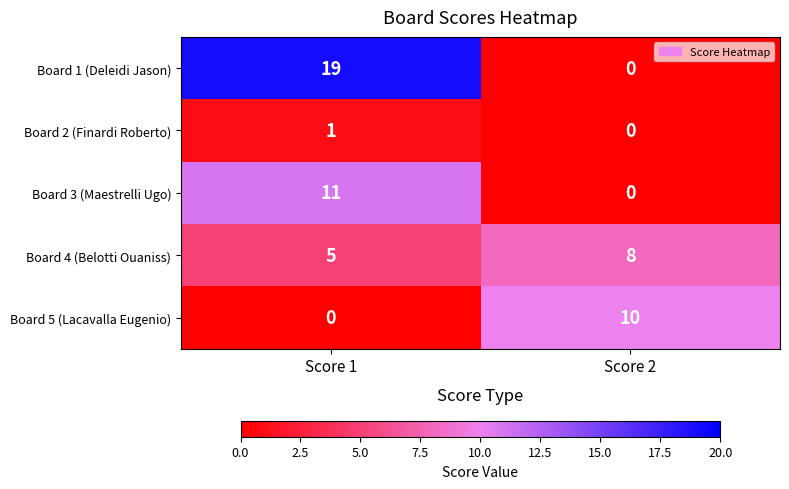

Count the number of categories in the chart.

2